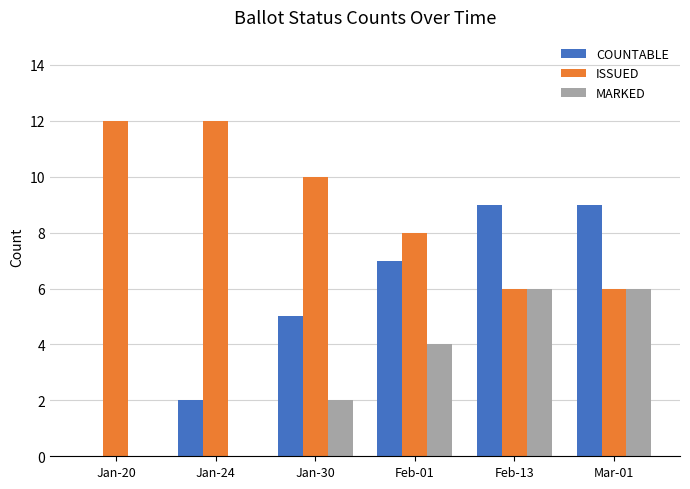

What is the sum of all MARKED values?

18